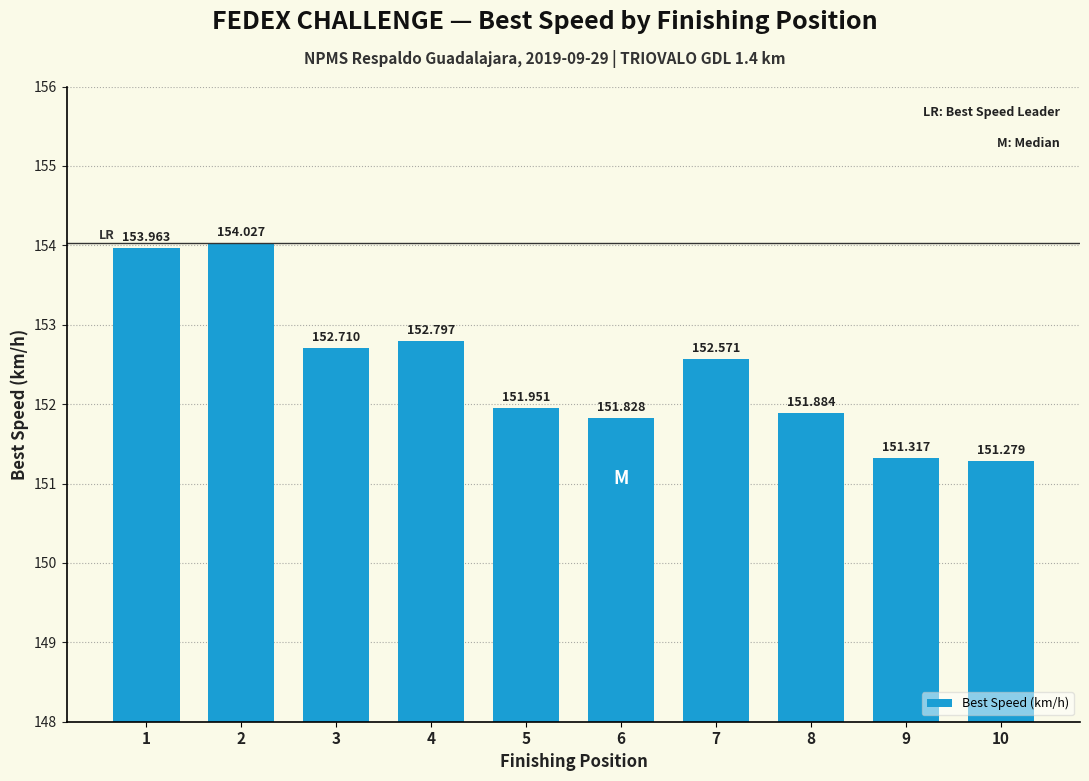

Reading right to left, extract all data points from this chart.

151.3	151.3	151.9	152.6	151.8	152.0	152.8	152.7	154.0	154.0